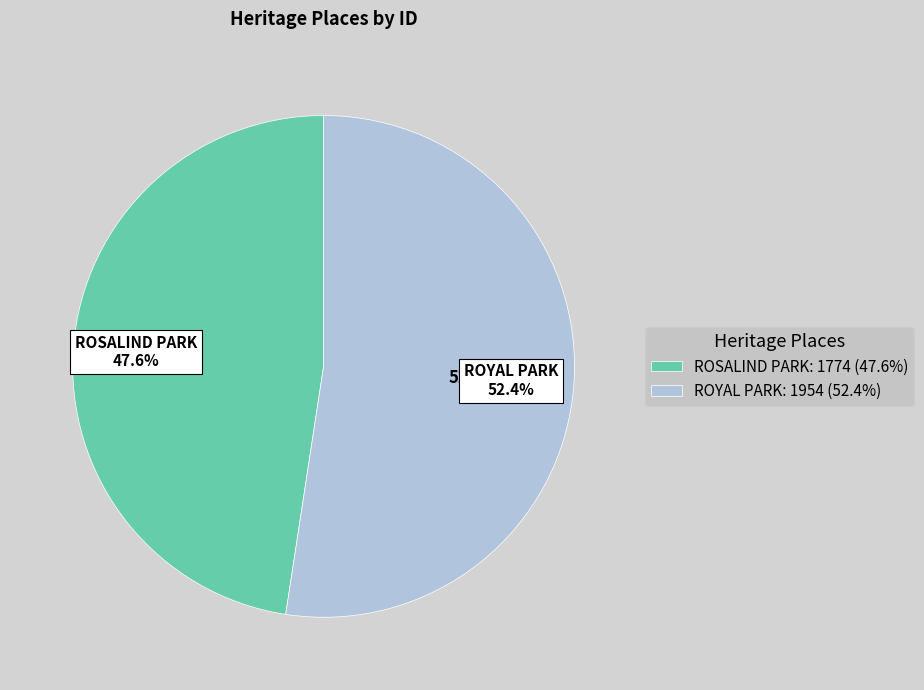

What is the change in value from ROSALIND PARK to ROYAL PARK?

+180